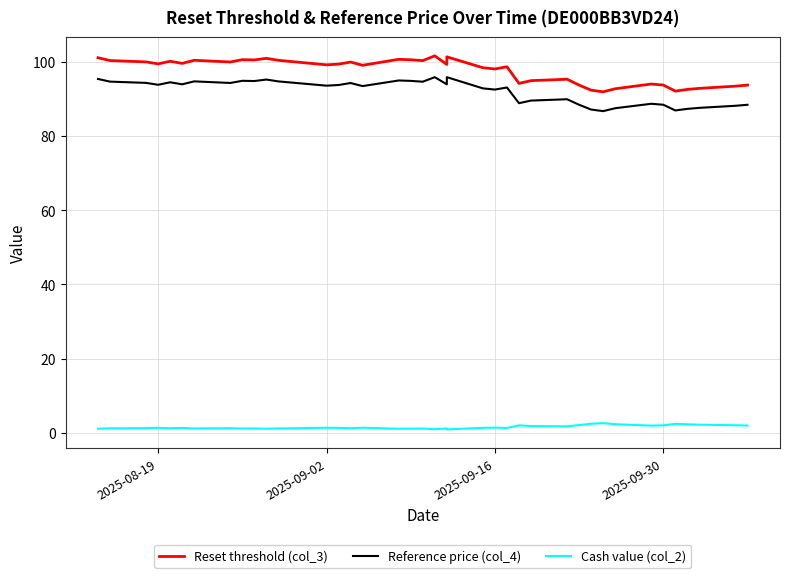

True or false: Reference price (col_4) has a value of 24.4 at 13.

False